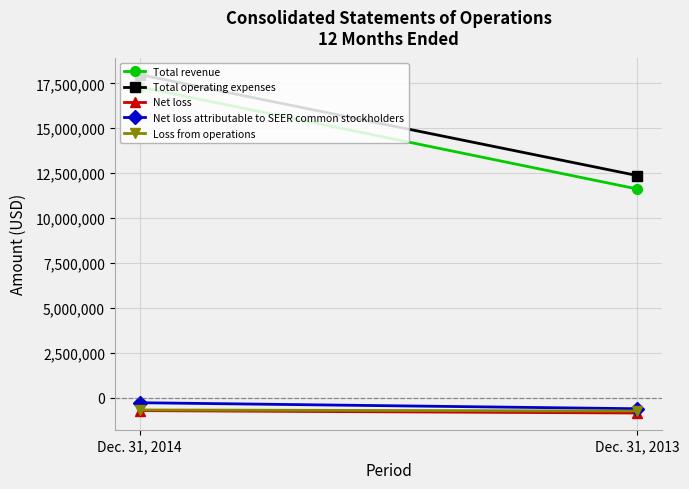

What is the average value of the Net loss attributable to SEER common stockholders series?

-452150